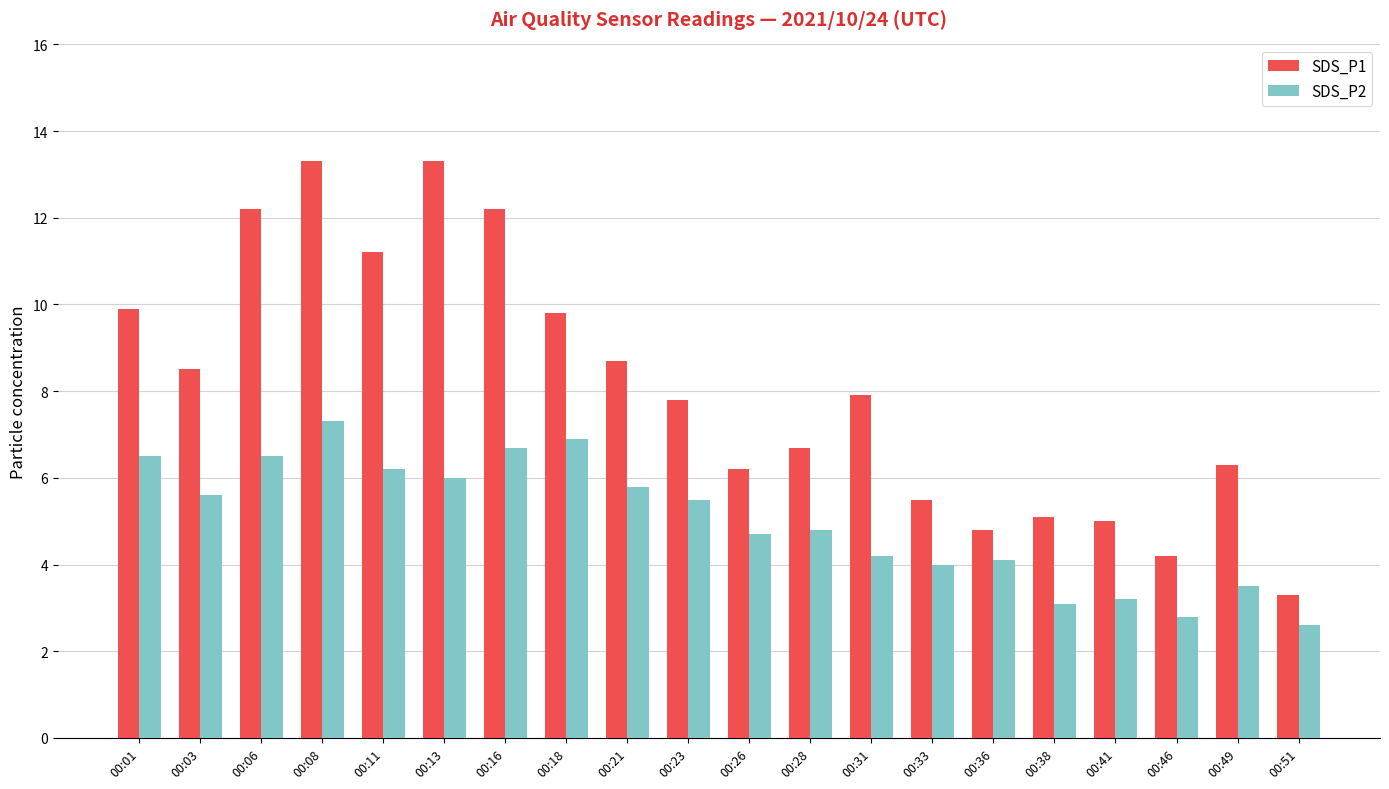

Reading left to right, transcribe all the data shown in this chart.

SDS_P1: 00:01=9.9	00:03=8.5	00:06=12.2	00:08=13.3	00:11=11.2	00:13=13.3	00:16=12.2	00:18=9.8	00:21=8.7	00:23=7.8	00:26=6.2	00:28=6.7	00:31=7.9	00:33=5.5	00:36=4.8	00:38=5.1	00:41=5.0	00:46=4.2	00:49=6.3	00:51=3.3
SDS_P2: 00:01=6.5	00:03=5.6	00:06=6.5	00:08=7.3	00:11=6.2	00:13=6.0	00:16=6.7	00:18=6.9	00:21=5.8	00:23=5.5	00:26=4.7	00:28=4.8	00:31=4.2	00:33=4.0	00:36=4.1	00:38=3.1	00:41=3.2	00:46=2.8	00:49=3.5	00:51=2.6